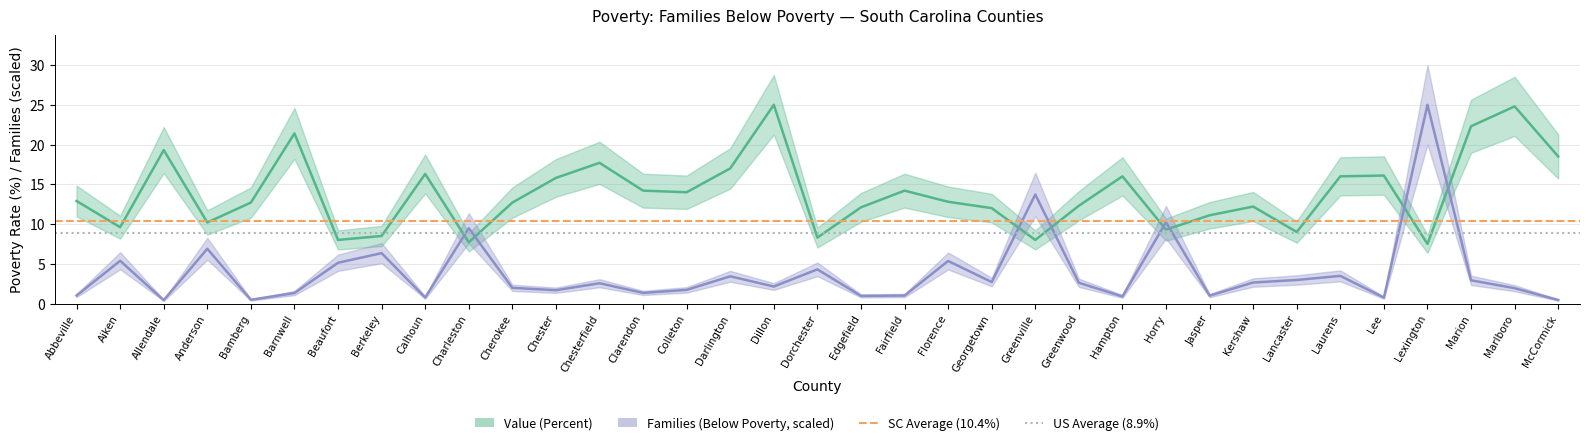

The SC Average (10.4%) series shows 14.5 at Aiken. True or false?

False